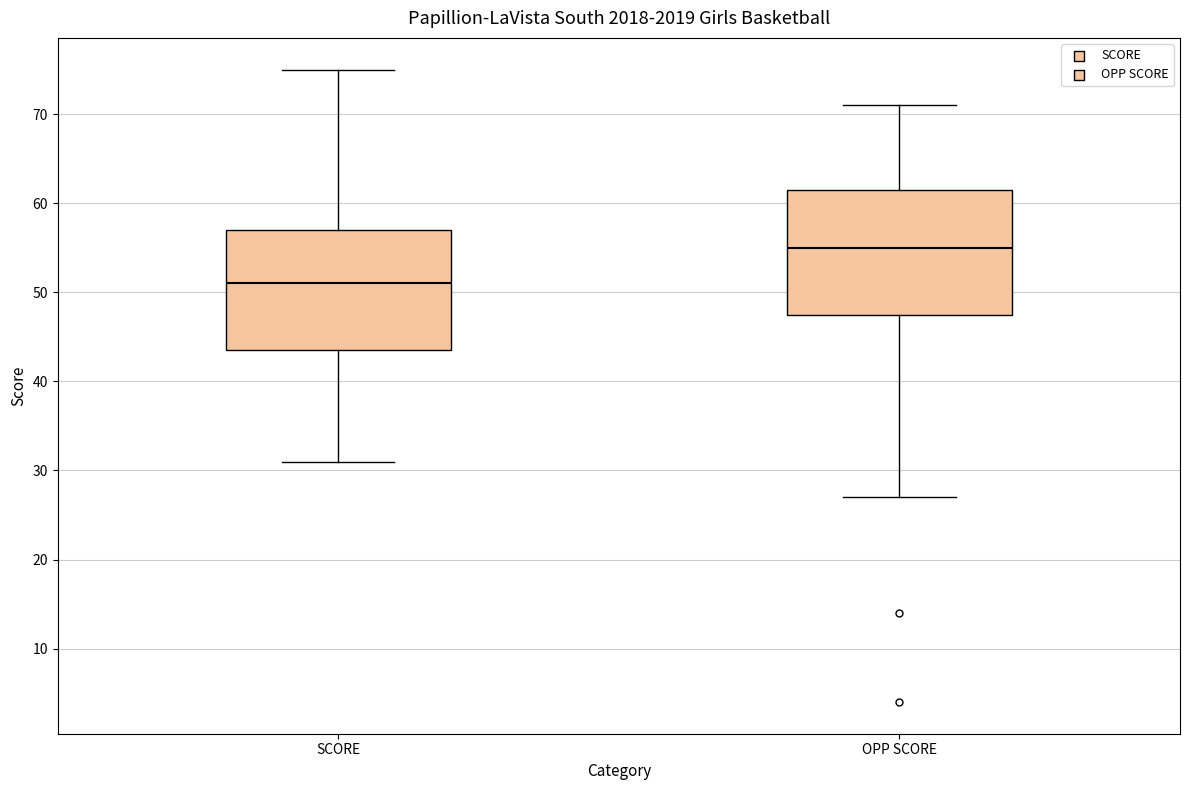

Reading left to right, read every box against the y-axis: the position of its median line, the range the box covers, and the ends of its whiskers. The values are not printed on the chart, so give them approximately, as read against the axis.

SCORE: median 51, box 44 to 57, whiskers 31 to 75
OPP SCORE: median 55, box 48 to 62, whiskers 27 to 71